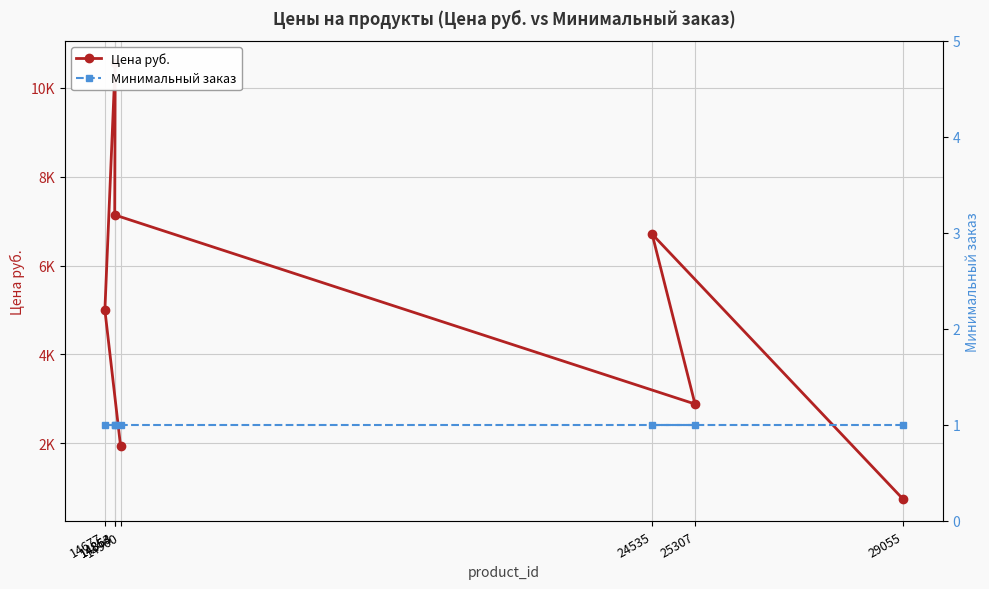

What are all the series names shown in the legend?

Цена руб., Минимальный заказ